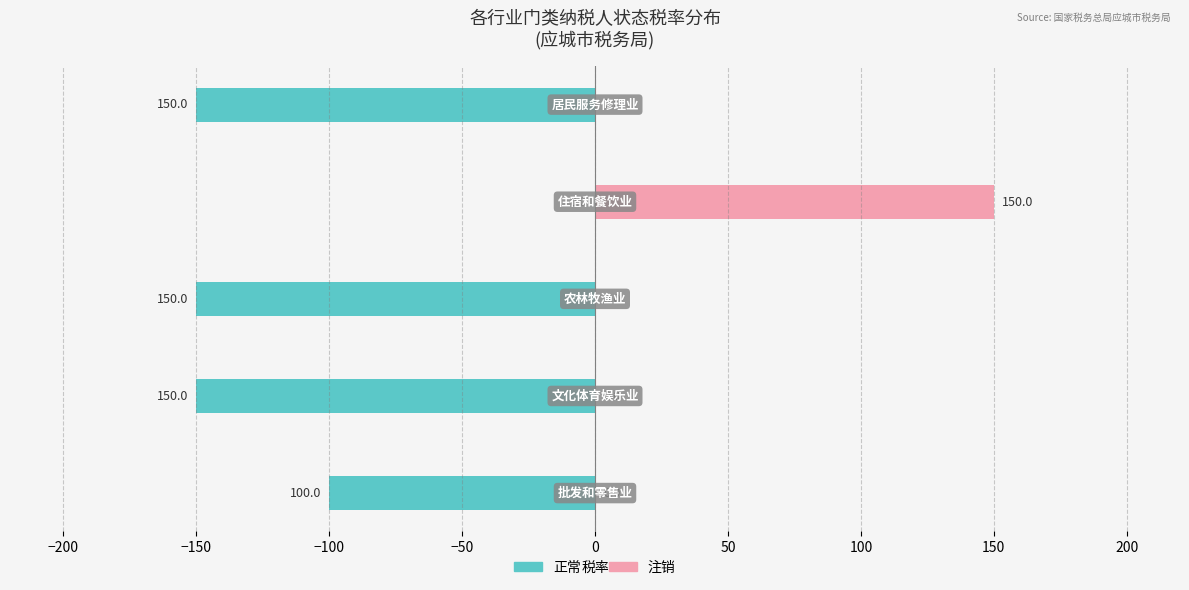

Reading left to right, extract all data points from this chart.

正常: −250=-100	−200=-150	−150=-150	−100=0	−50=-150
注销: −250=0	−200=0	−150=0	−100=150	−50=0